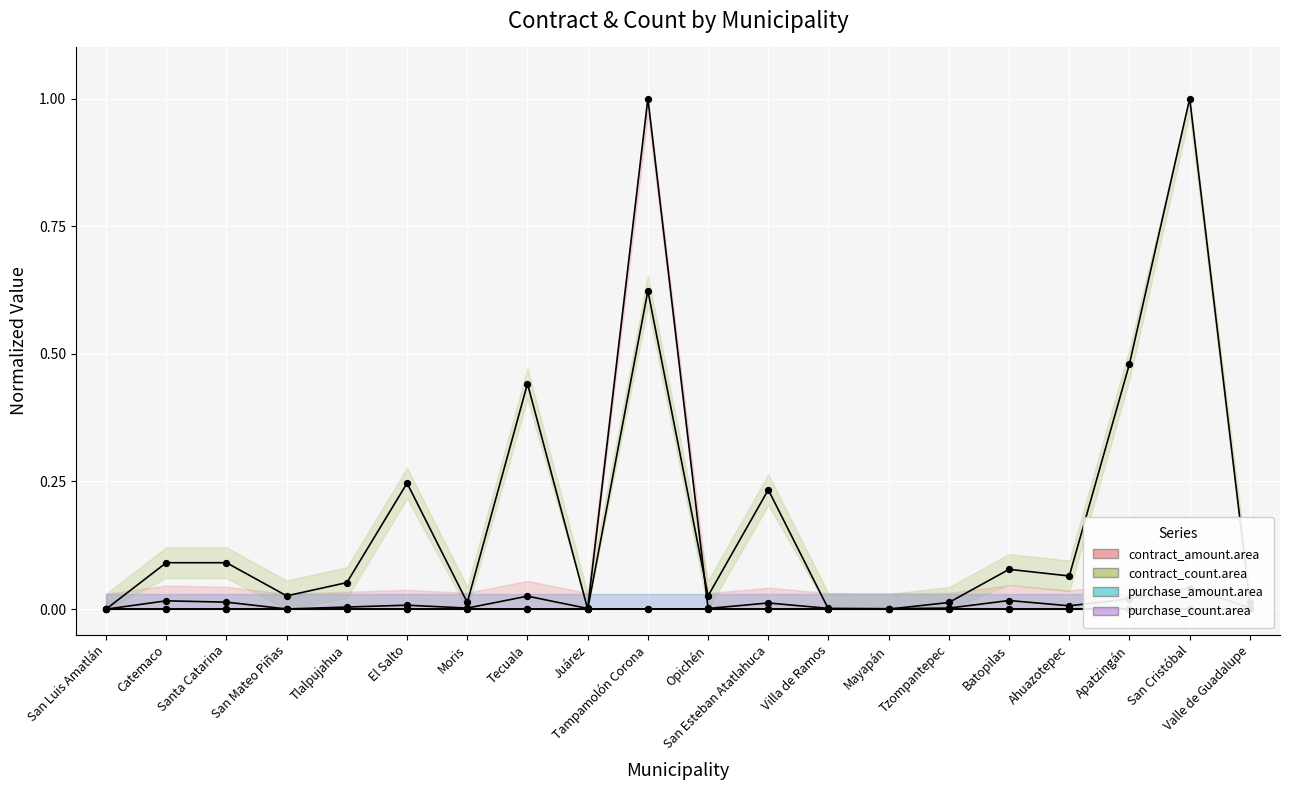

Which series has the largest total across all categories?

contract_count.area